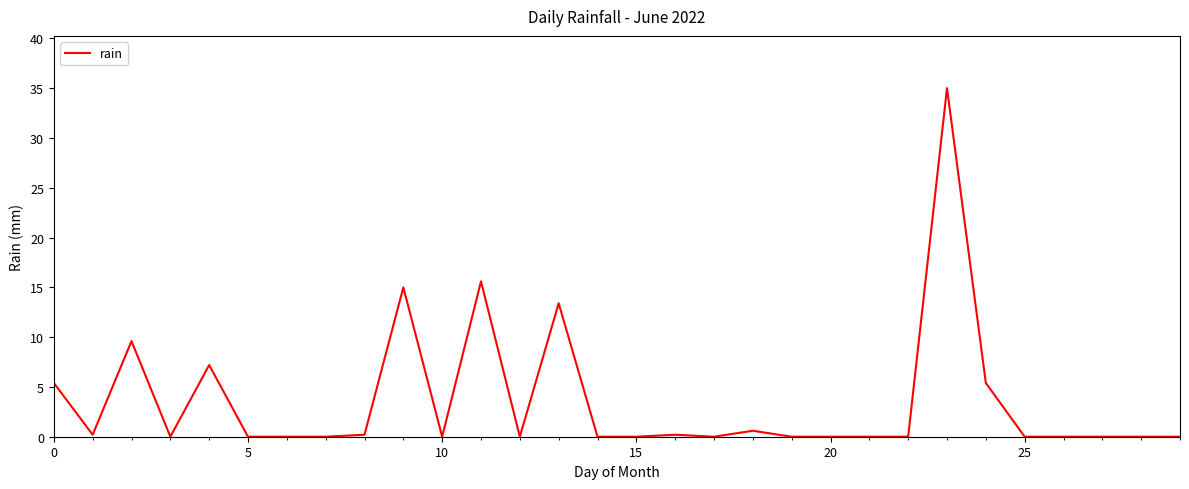

What is the difference between the second highest and minimum values?

15.6